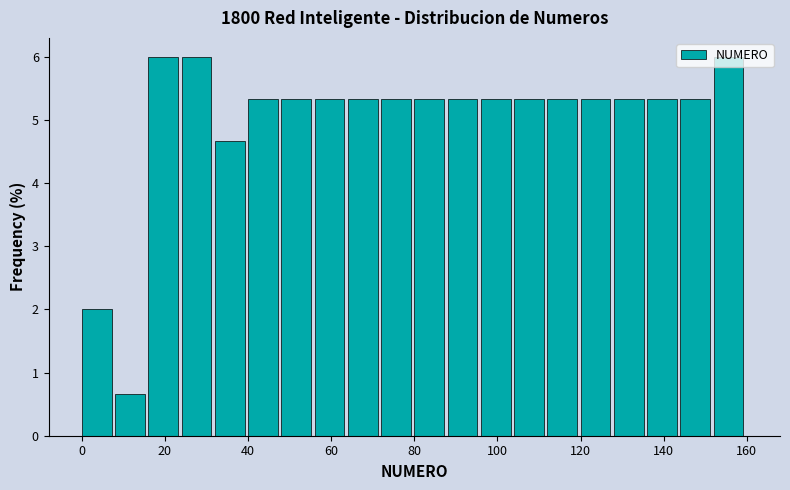

What is the height of the bar covering 104 to 112 on the x-axis? The values are not printed on the chart, so give them approximately, as read against the axis.

5.3